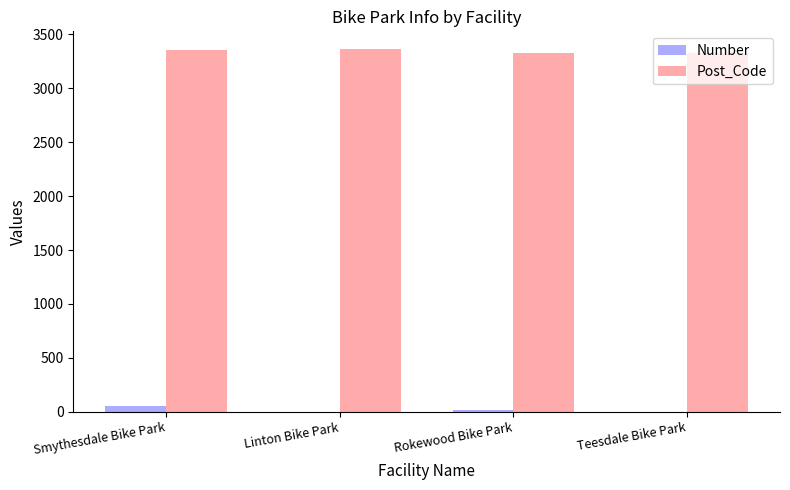

Which series has the largest total across all categories?

Post_Code